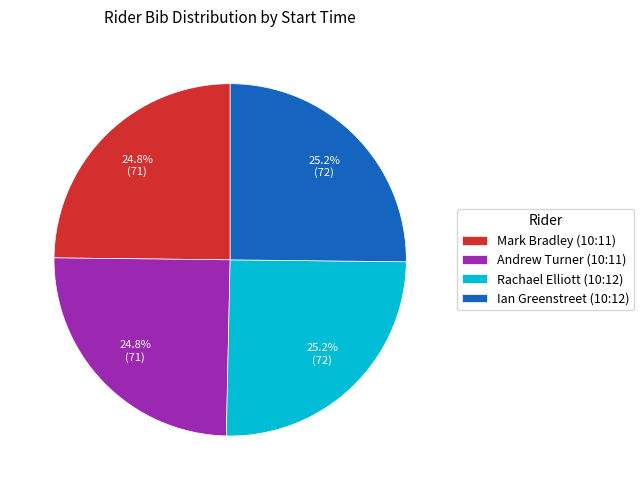

To the nearest percent, what portion does Mark Bradley (10:11) represent?

25%